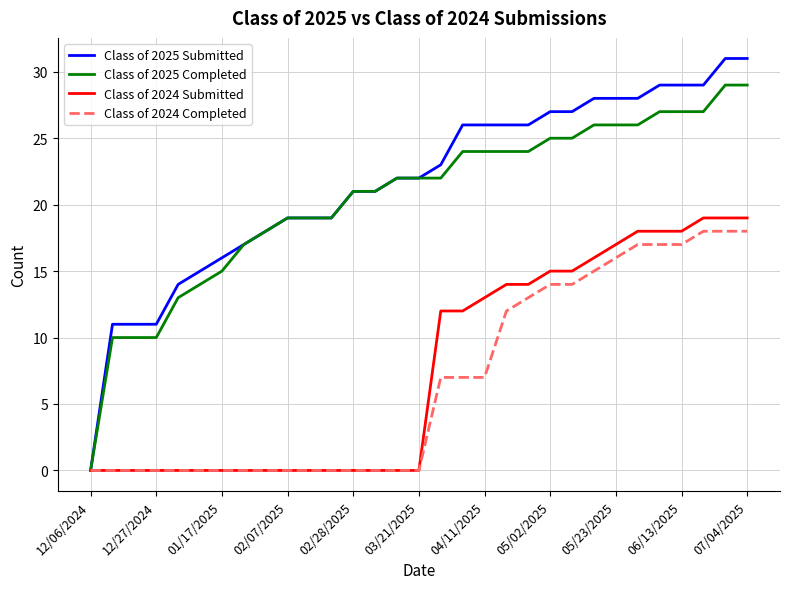

Which series has the widest spread of values?

Class of 2025 Submitted